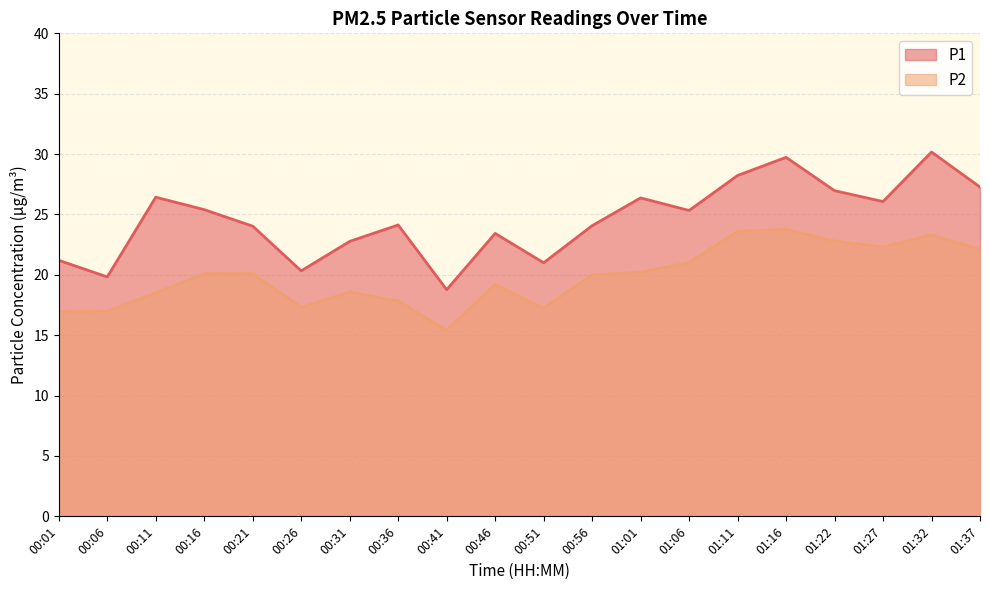

Which series changed the most between 00:31 and 01:37?

P1